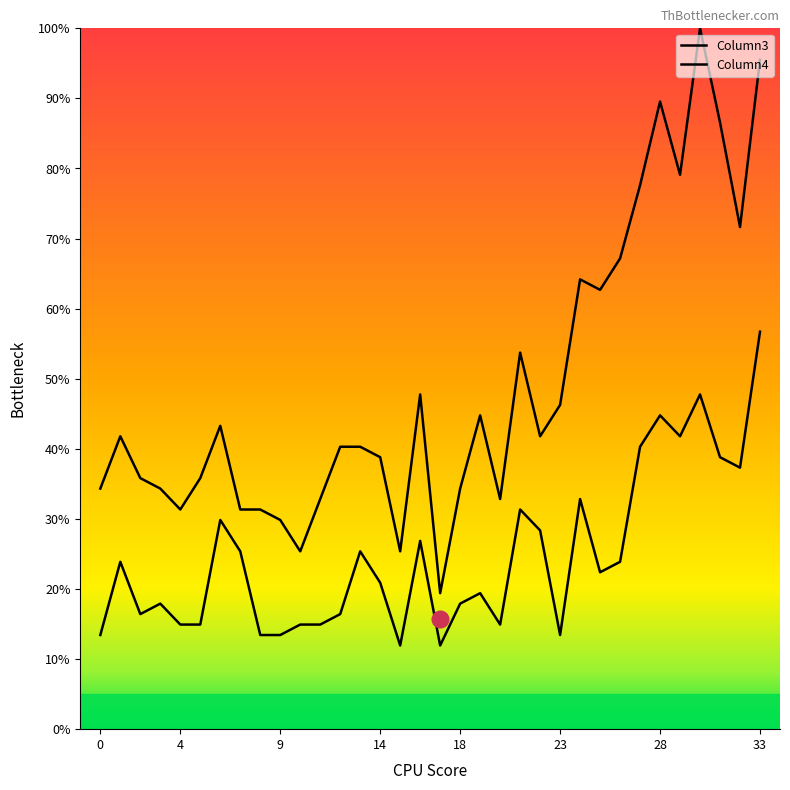

Is this an area chart (filled region under the line)?

No